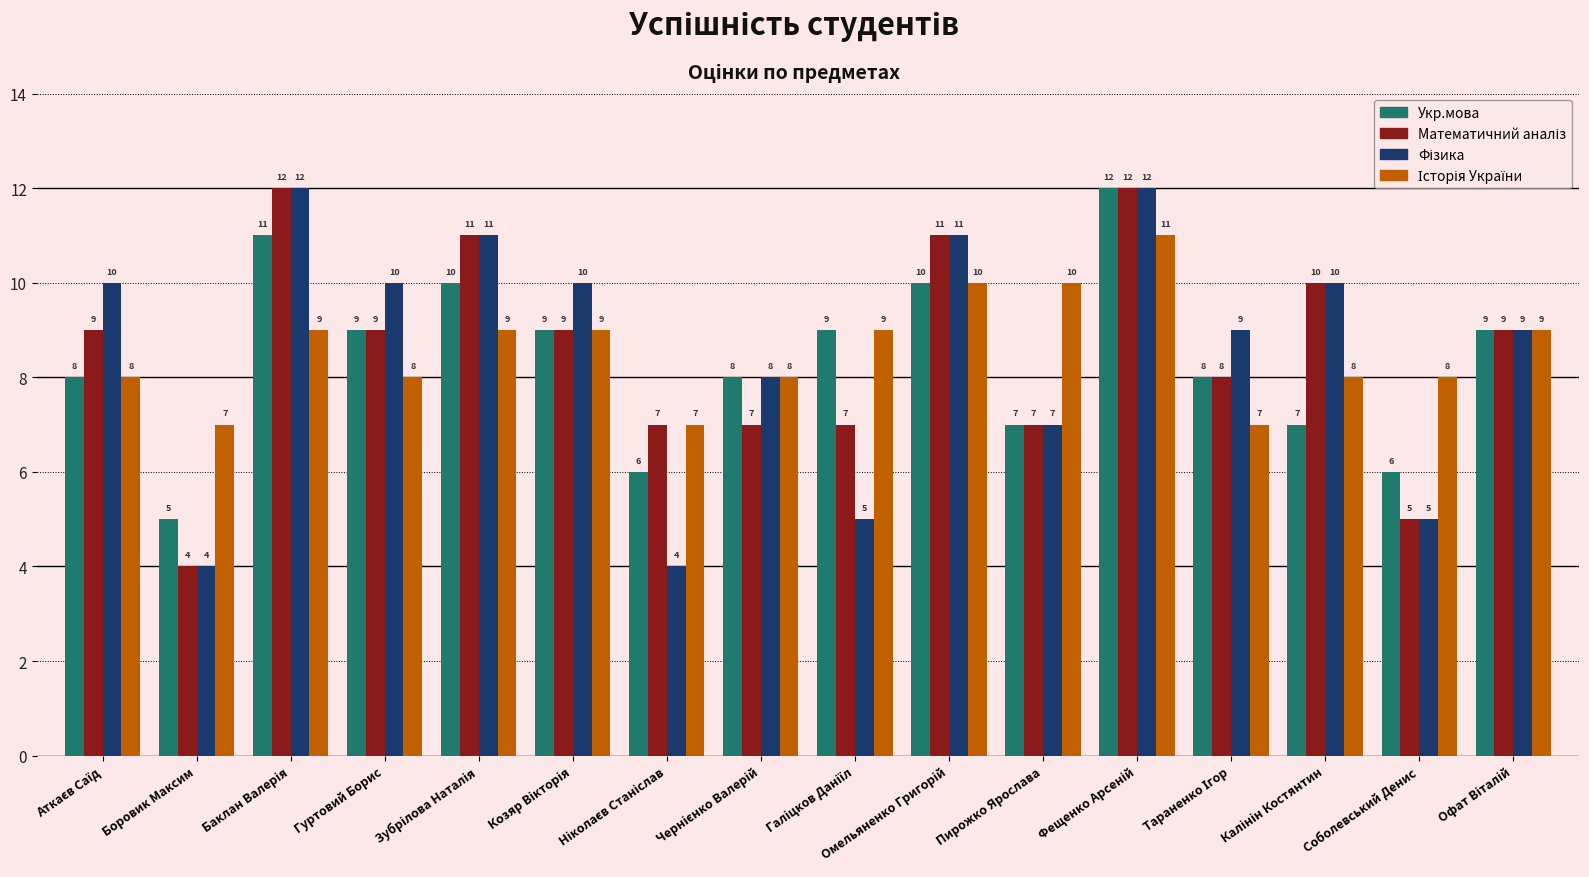

Does the chart contain any negative values?

No